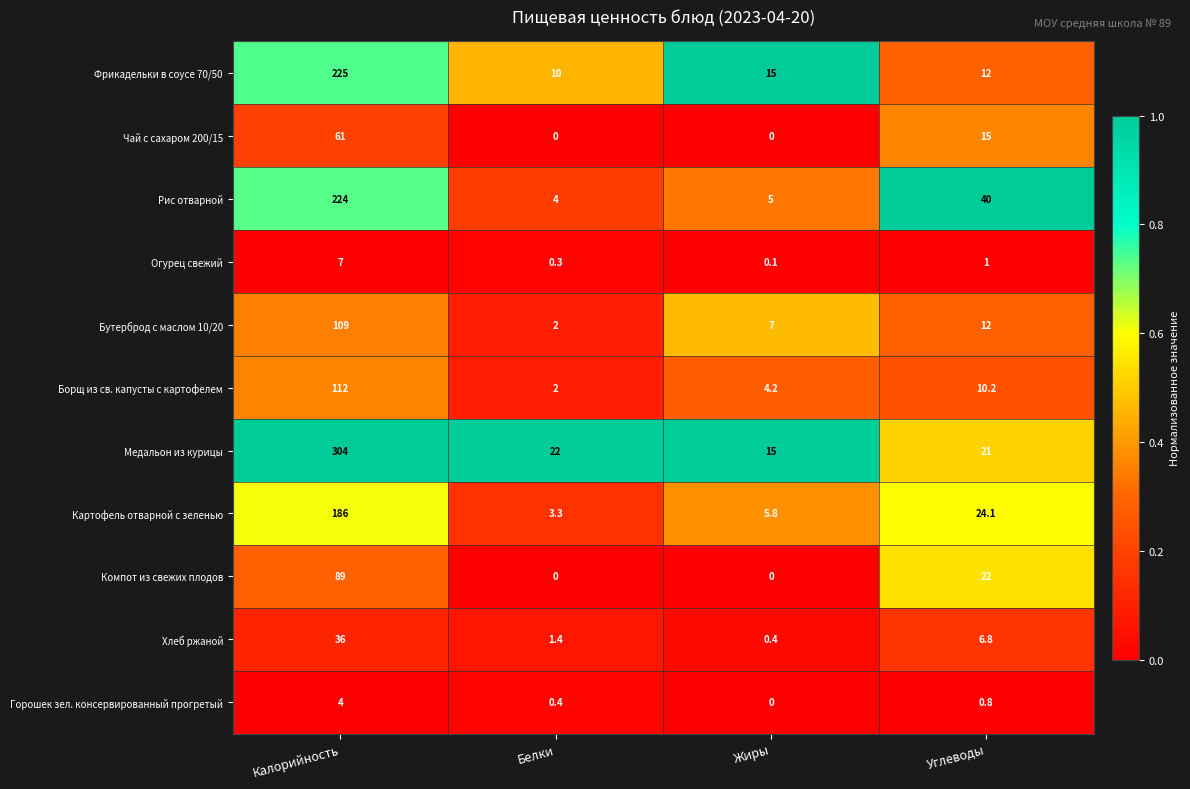

What is the difference between the maximum and second lowest values in the Огурец свежий series?

6.7